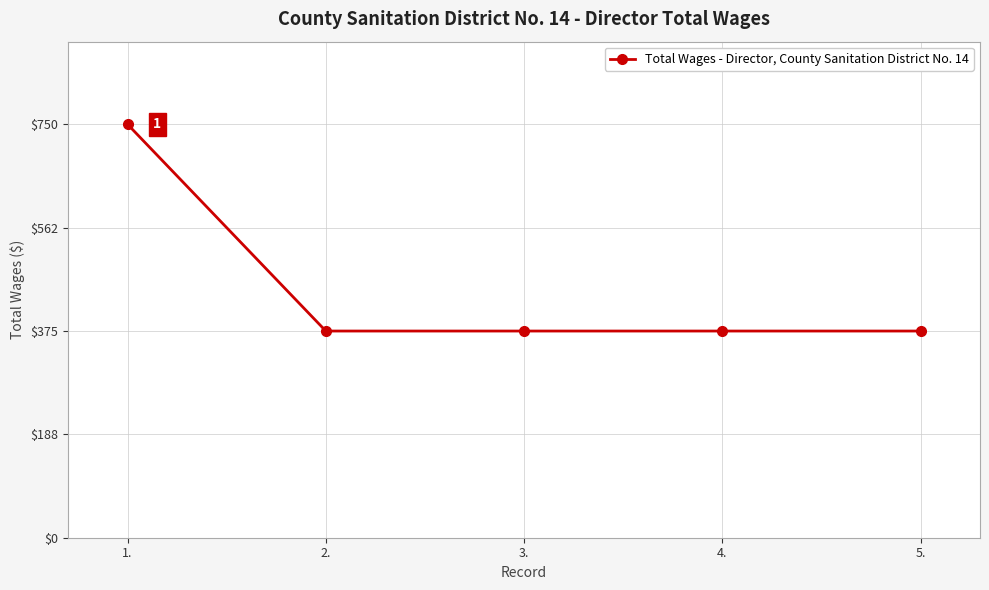

What is the label of the 1st point from the left?

1.